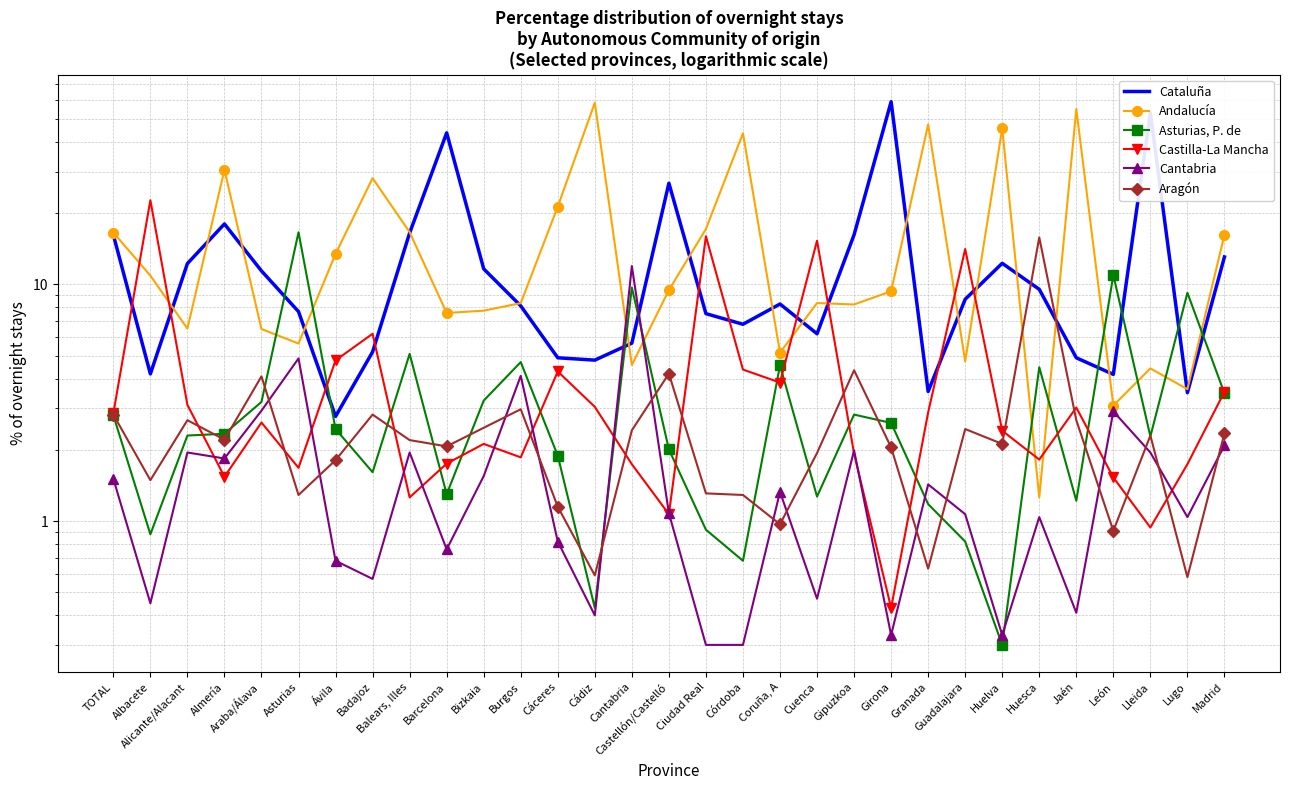

Which category has the highest value across all series?

Girona